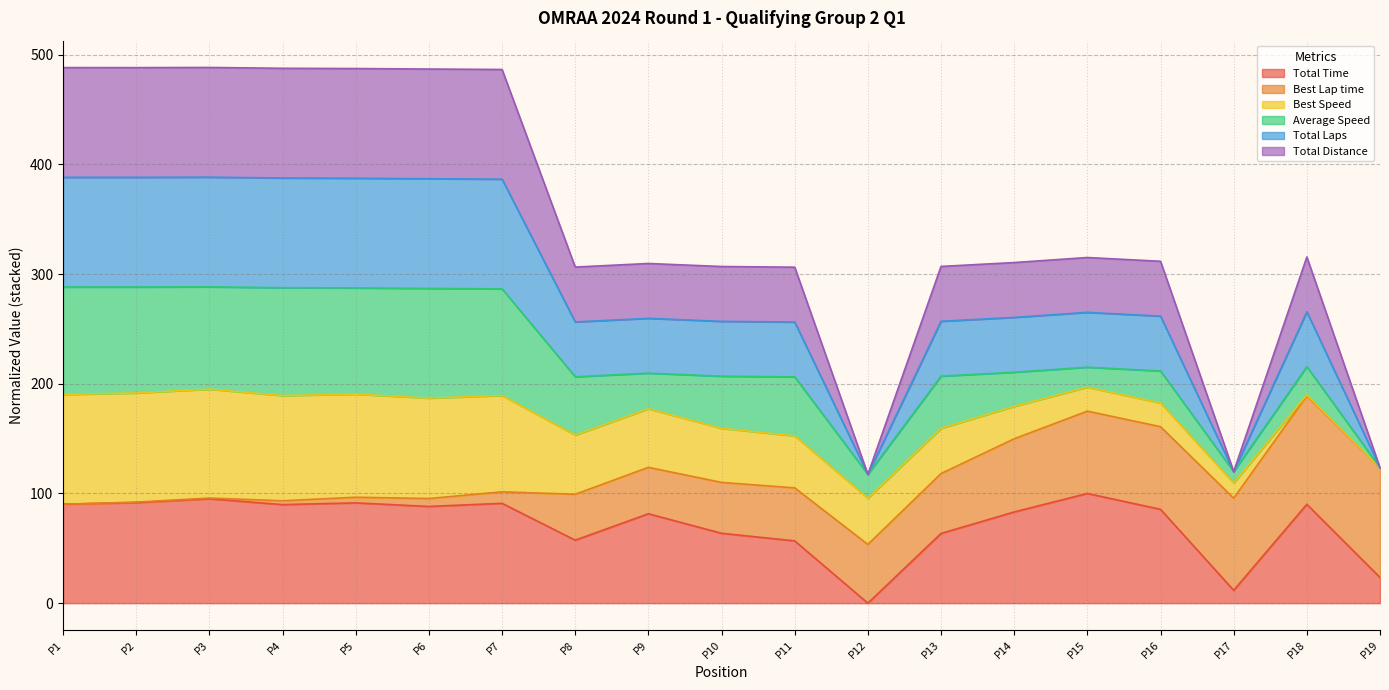

True or false: Total Distance and Total Laps intersect in this chart.

False